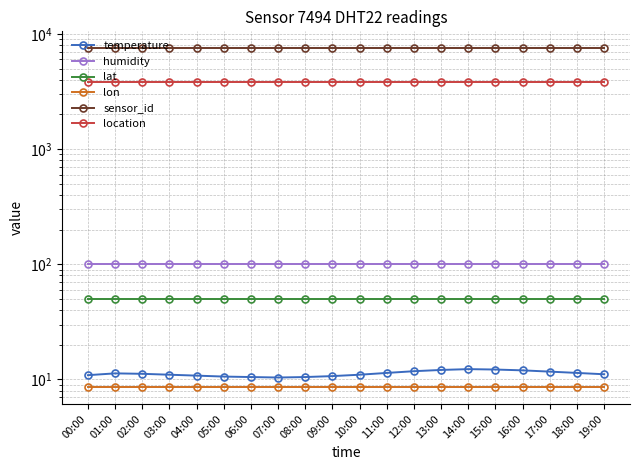

What is the label of the 13th point from the right?

07:00